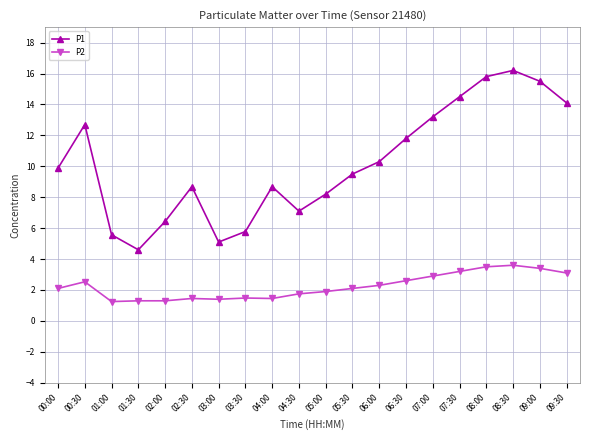

How many values in the P1 series are below 9?

9